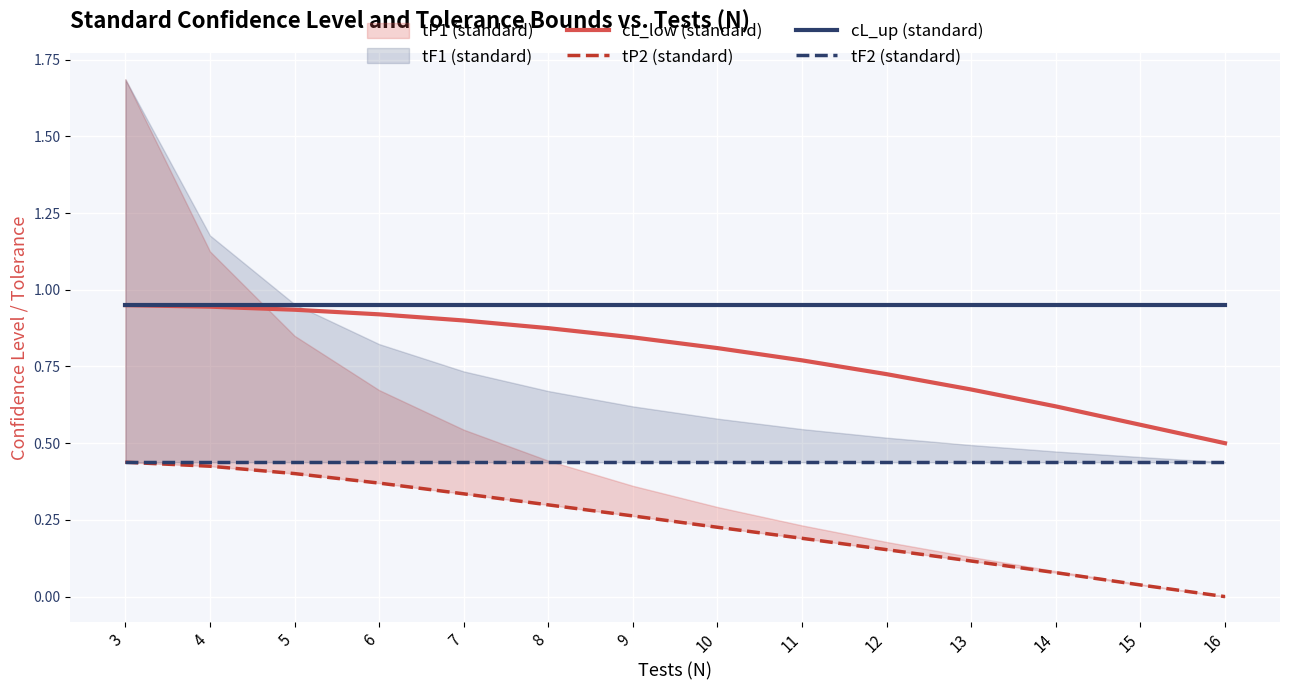

Is the value of cL_up (standard) at 6 greater than the value of cL_low (standard) at 7?

Yes